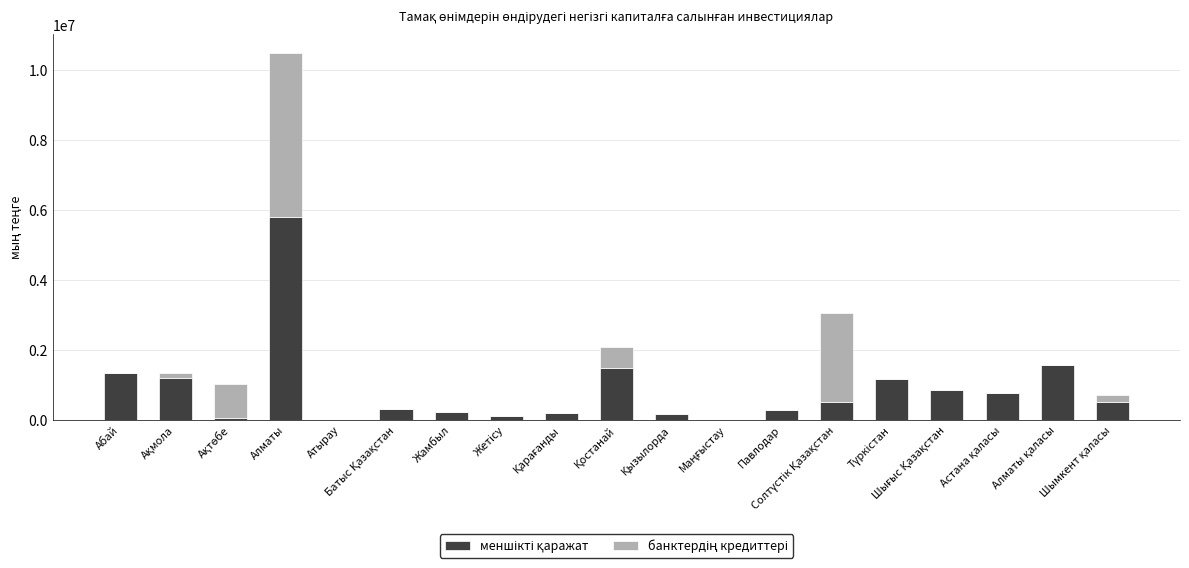

Rank the series by their maximum value, from highest to lowest.

меншікті қаражат, банктердің кредиттері